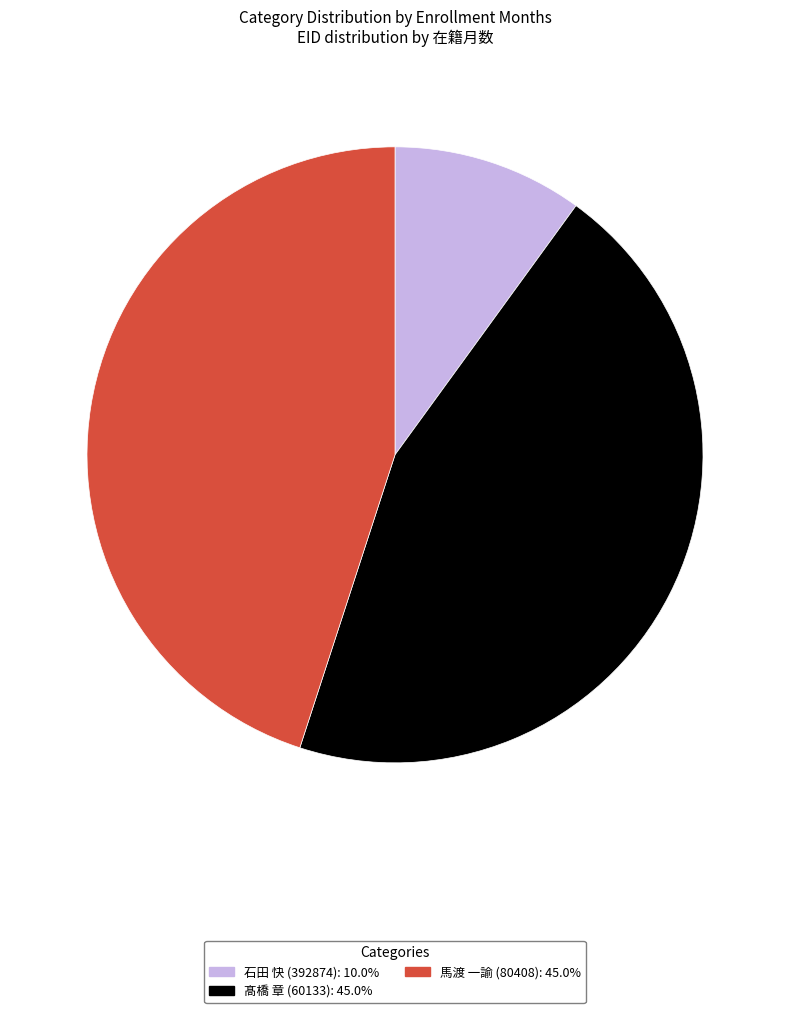

Do 髙橋 章 (60133): 45.0% and 石田 快 (392874): 10.0% together represent more than half of the pie?

Yes